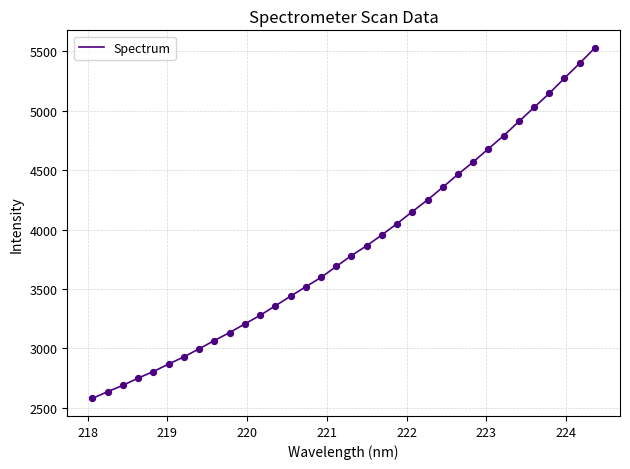

What is the smallest value displayed?

2579.5